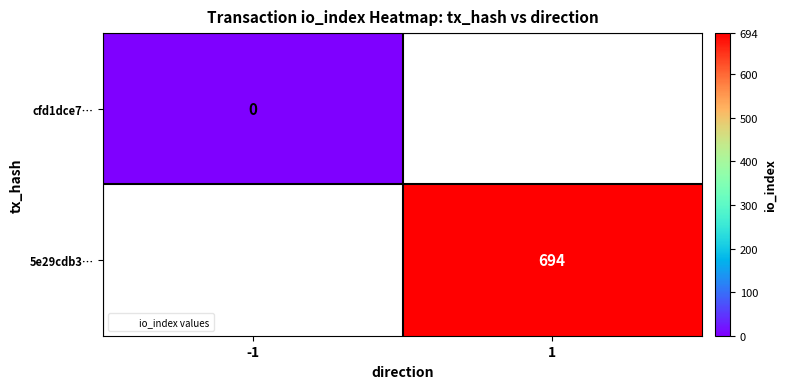

How many series are shown in this chart?

2